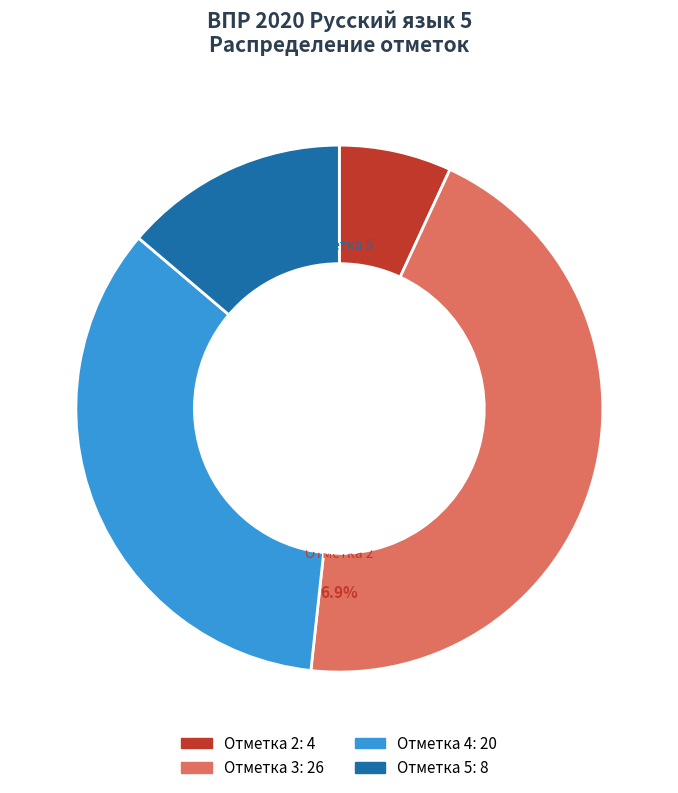

To the nearest percent, what is the difference between the largest and smallest slice percentages?

38%